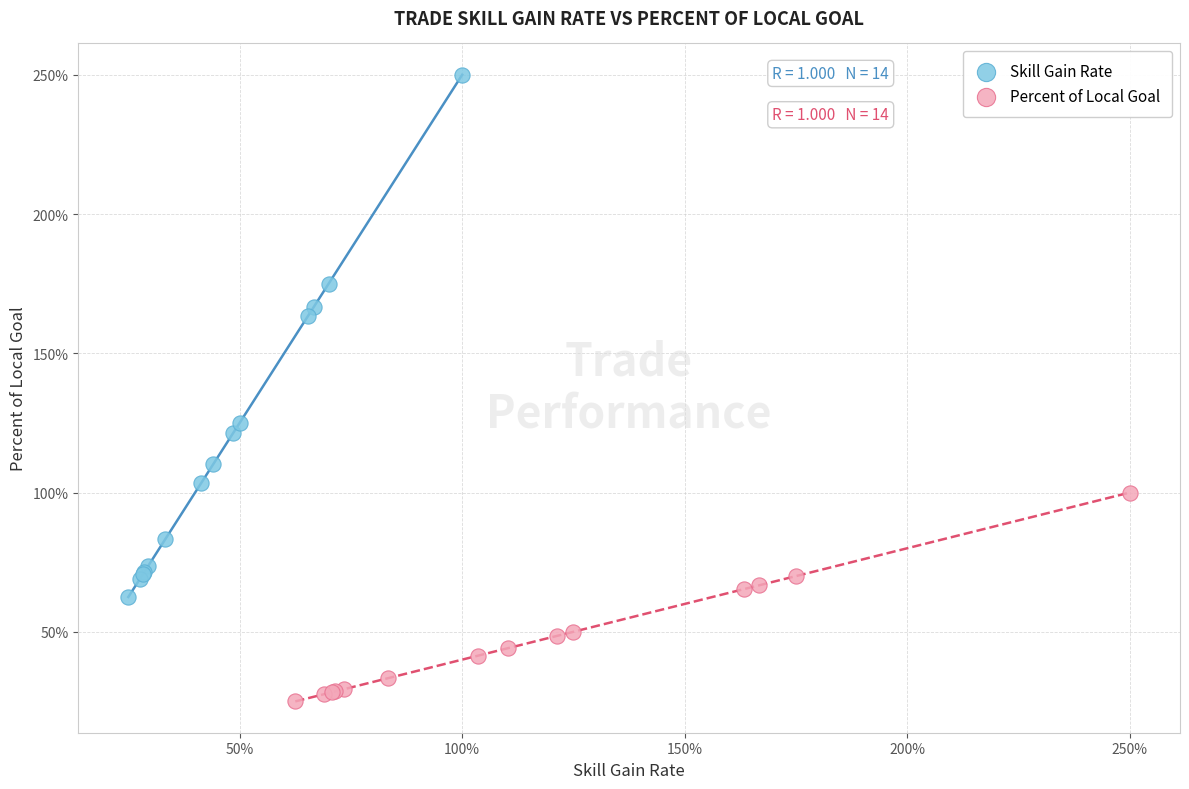

What are all the series names shown in the legend?

Skill Gain Rate, Percent of Local Goal